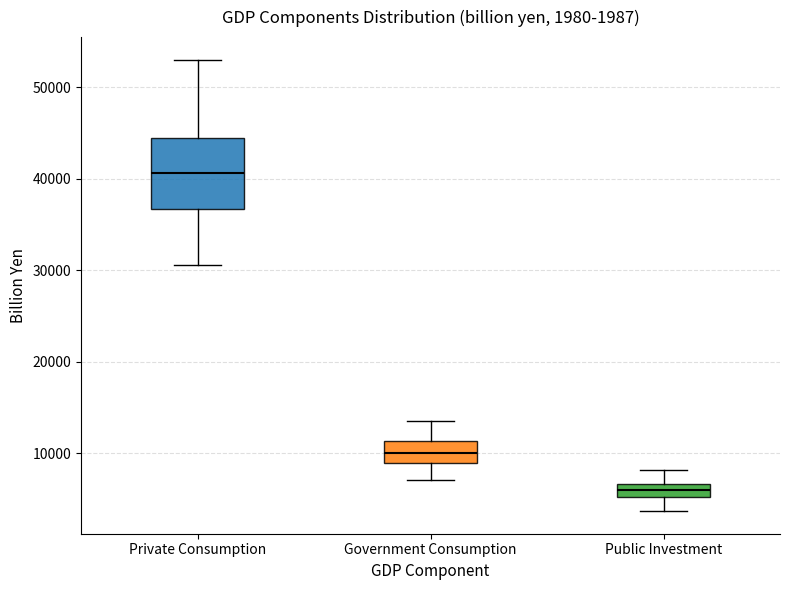

Which box is the tallest, from its lower edge to its upper edge?

Private Consumption